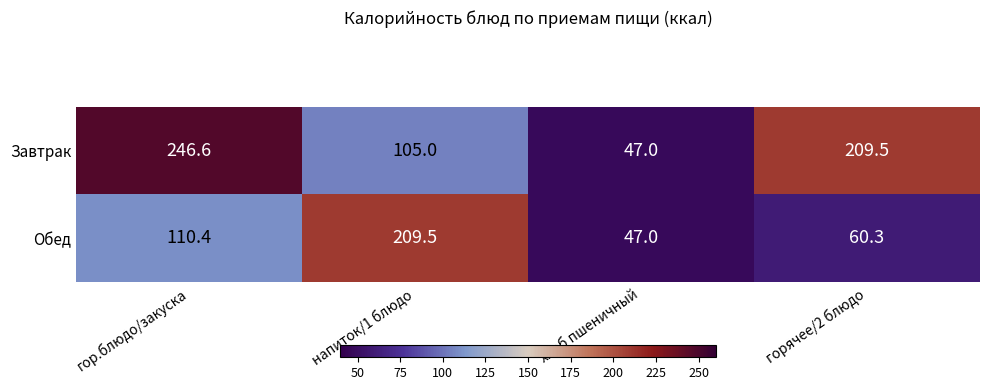

At which label is Обед closest to 128?

гор.блюдо/закуска